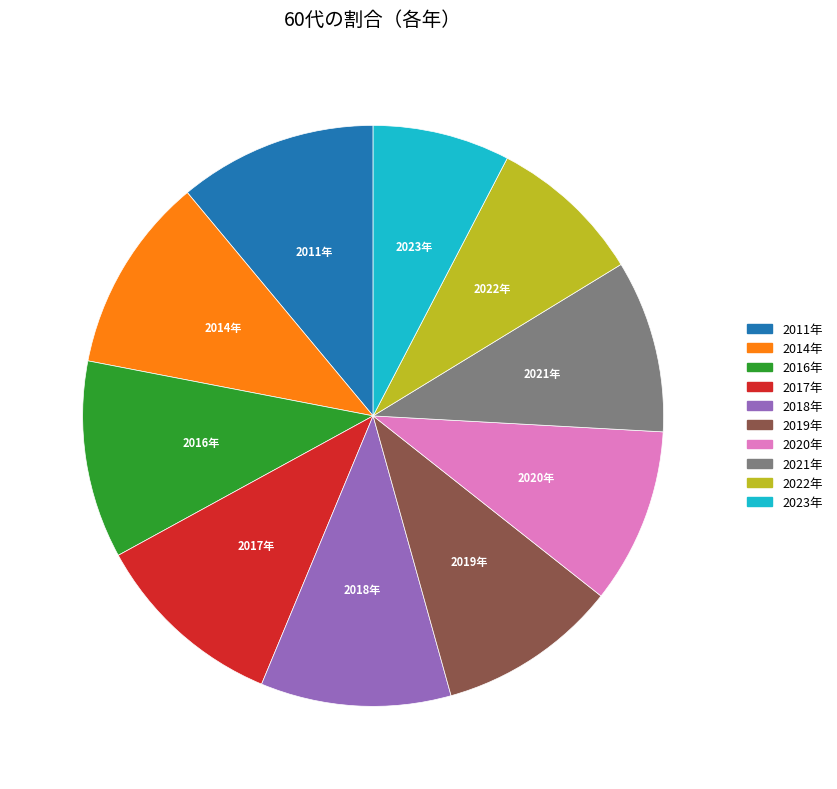

Do 2011年 and 2021年 together represent more than half of the pie?

No